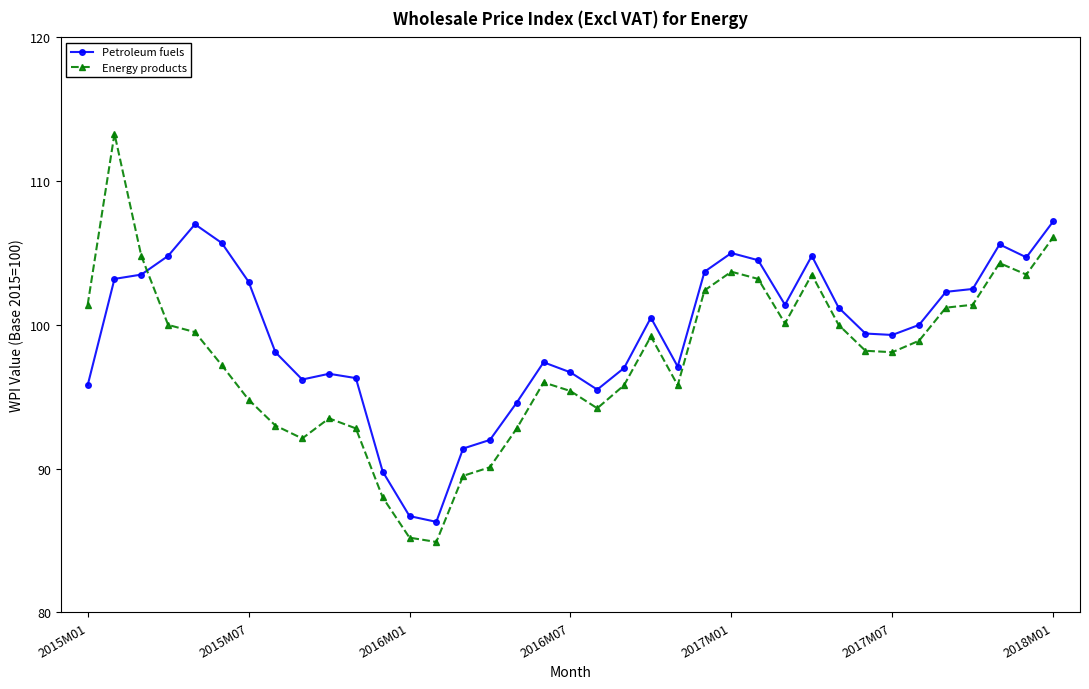

What is the sum of all Energy products values?

3613.9